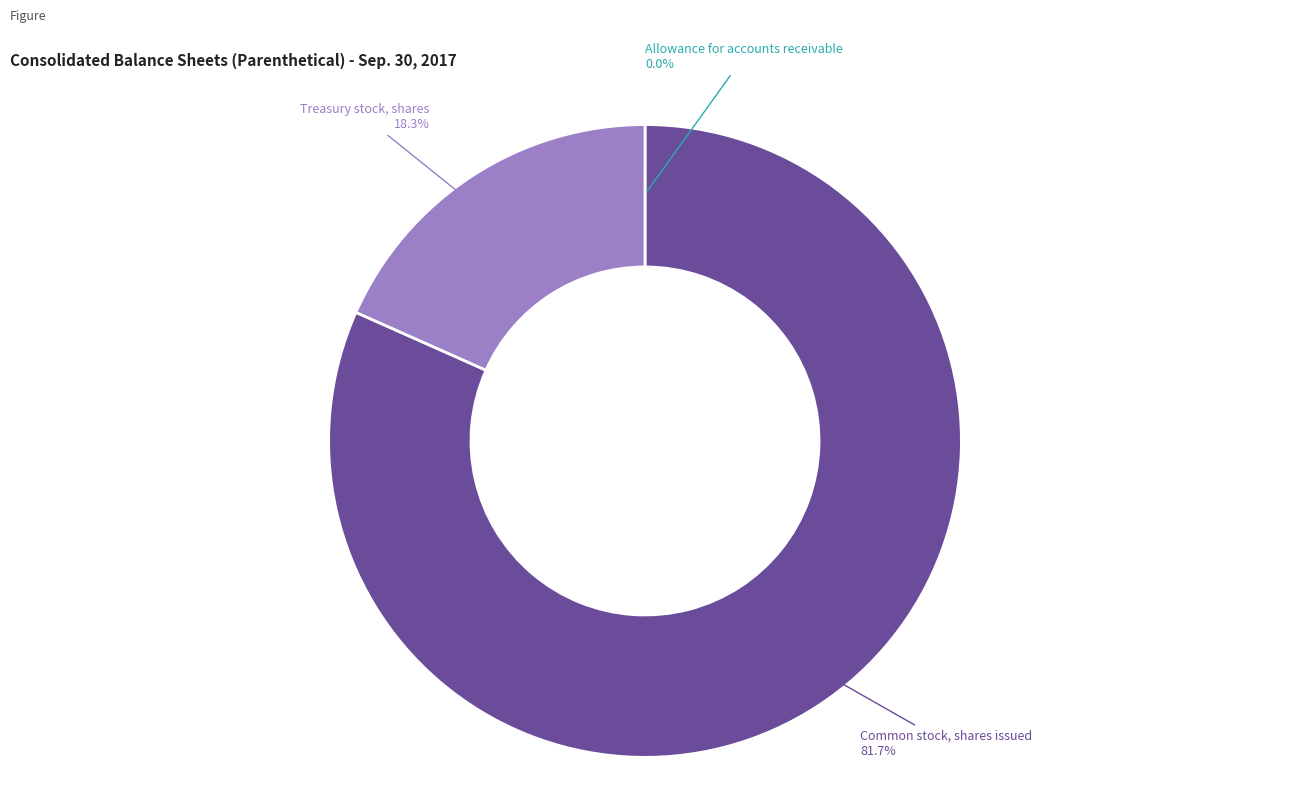

What is the largest slice in the pie chart?

Common stock, shares issued